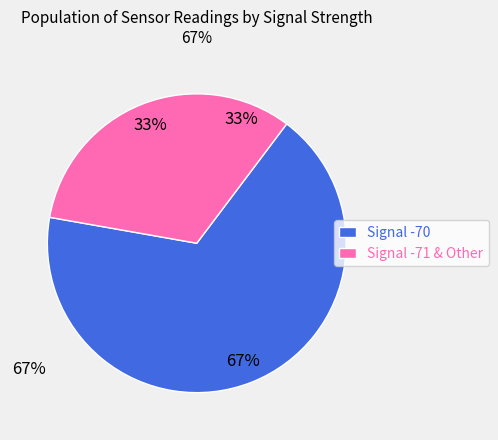

Is the sum of Signal -70 and Signal -71 & Other greater than half?

Yes